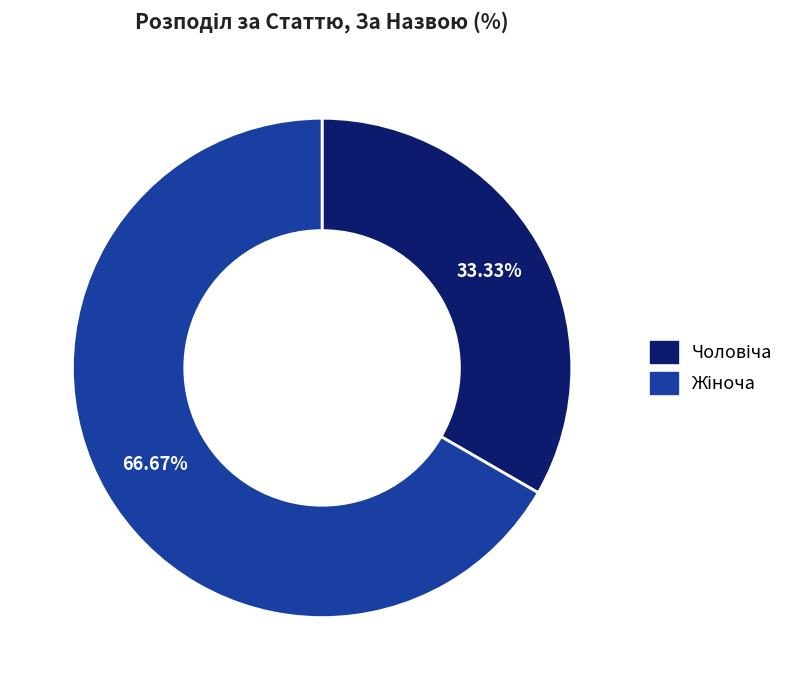

To the nearest percent, what is the average slice percentage?

50%